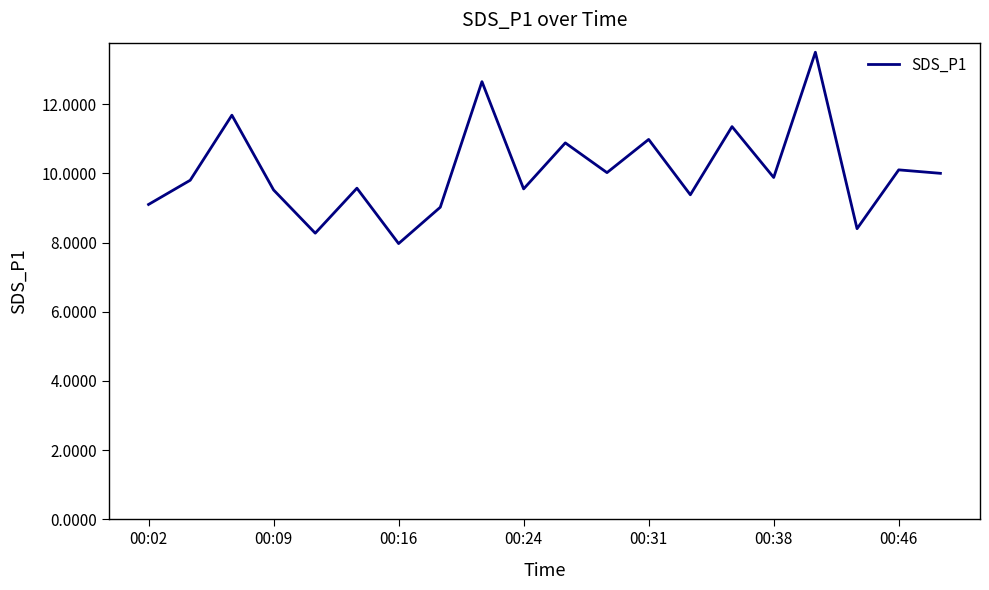

What is the smallest value displayed?

8.0